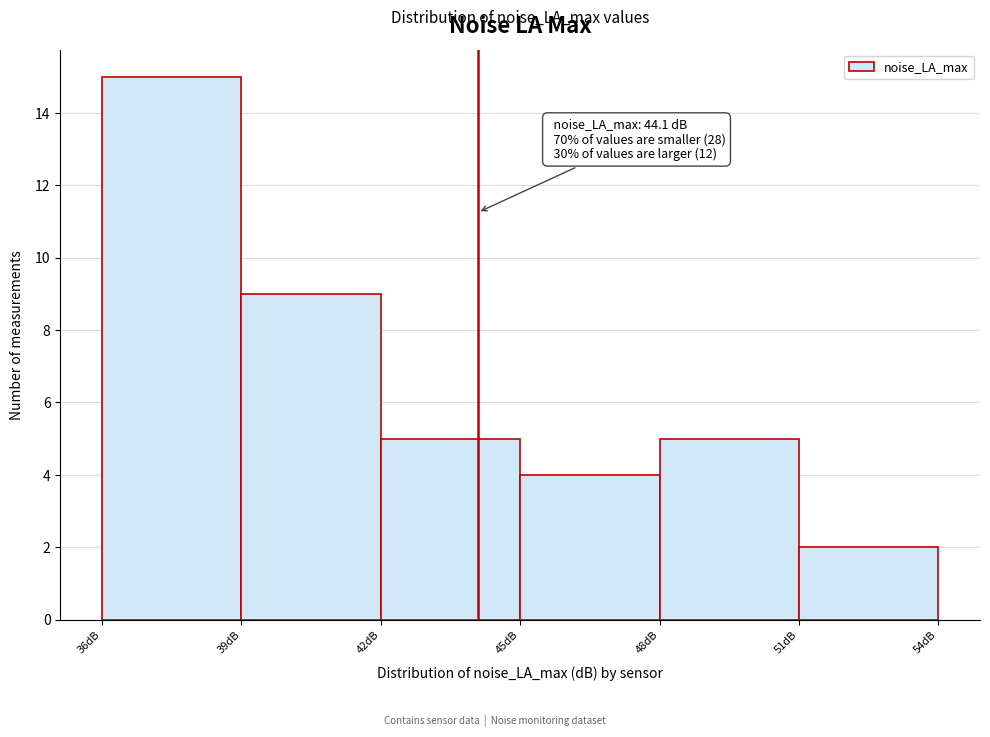

Which range on the x-axis has the tallest bar?

36 to 39